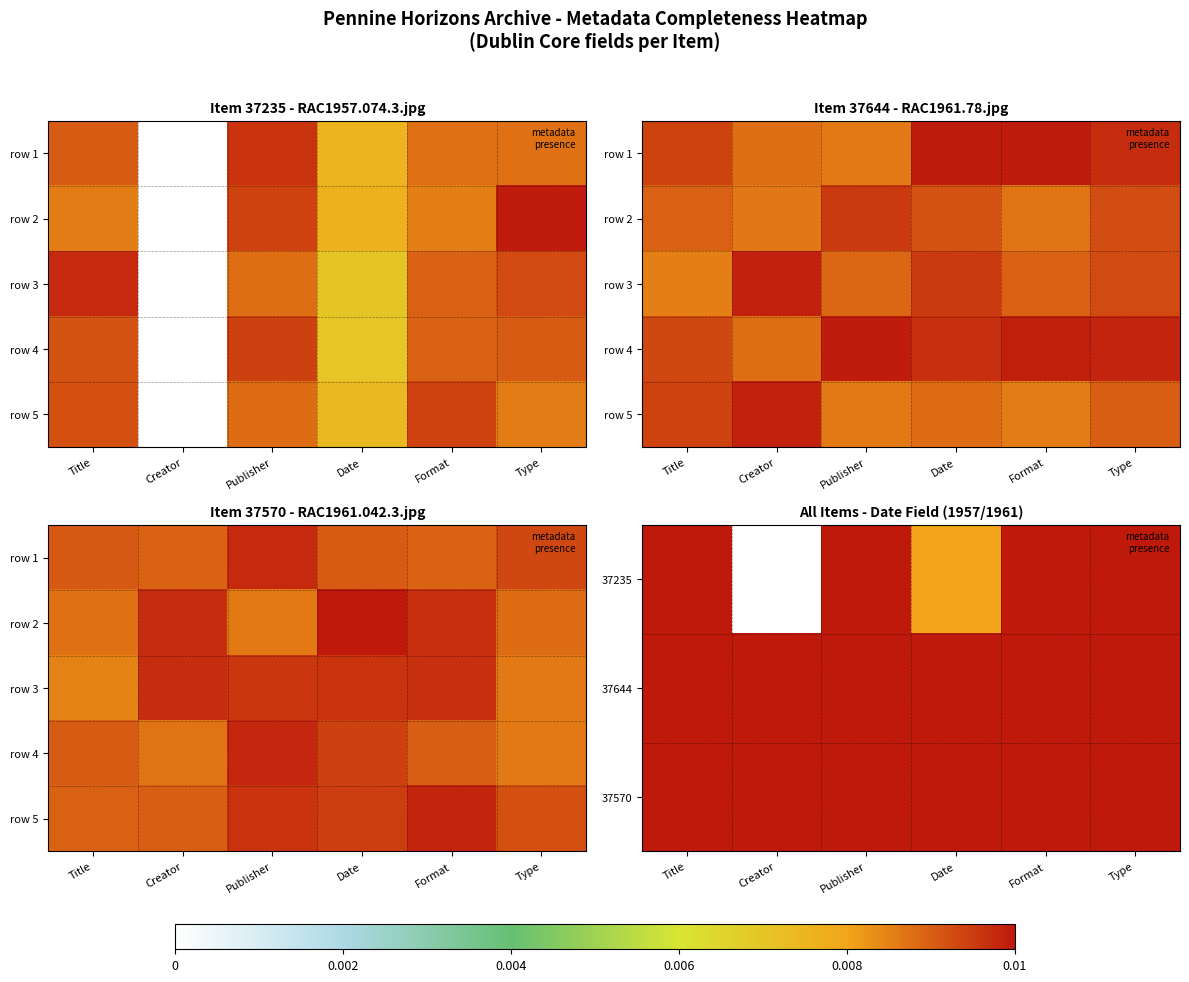

The value of row 4 at Type is 0.0. True or false?

True